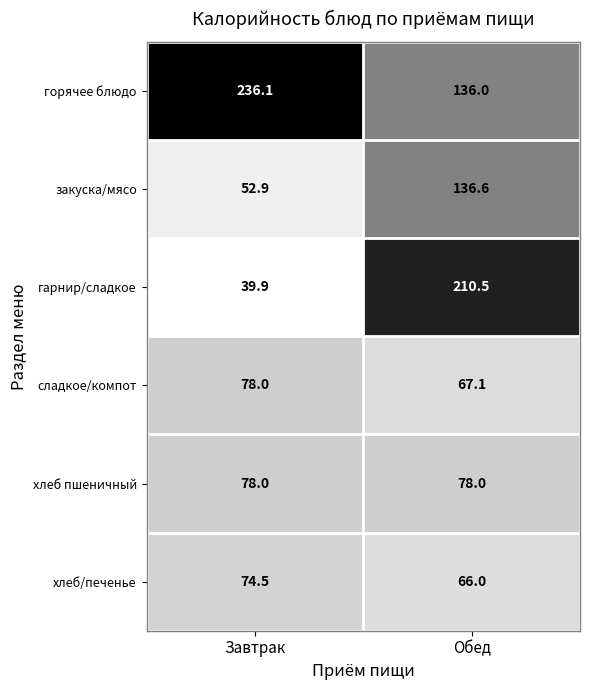

What is the average value of the закуска/мясо series?

94.8